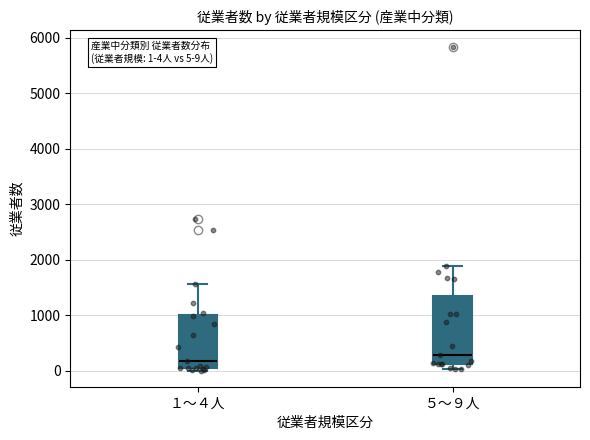

Which box is the tallest, from its lower edge to its upper edge?

５～９人